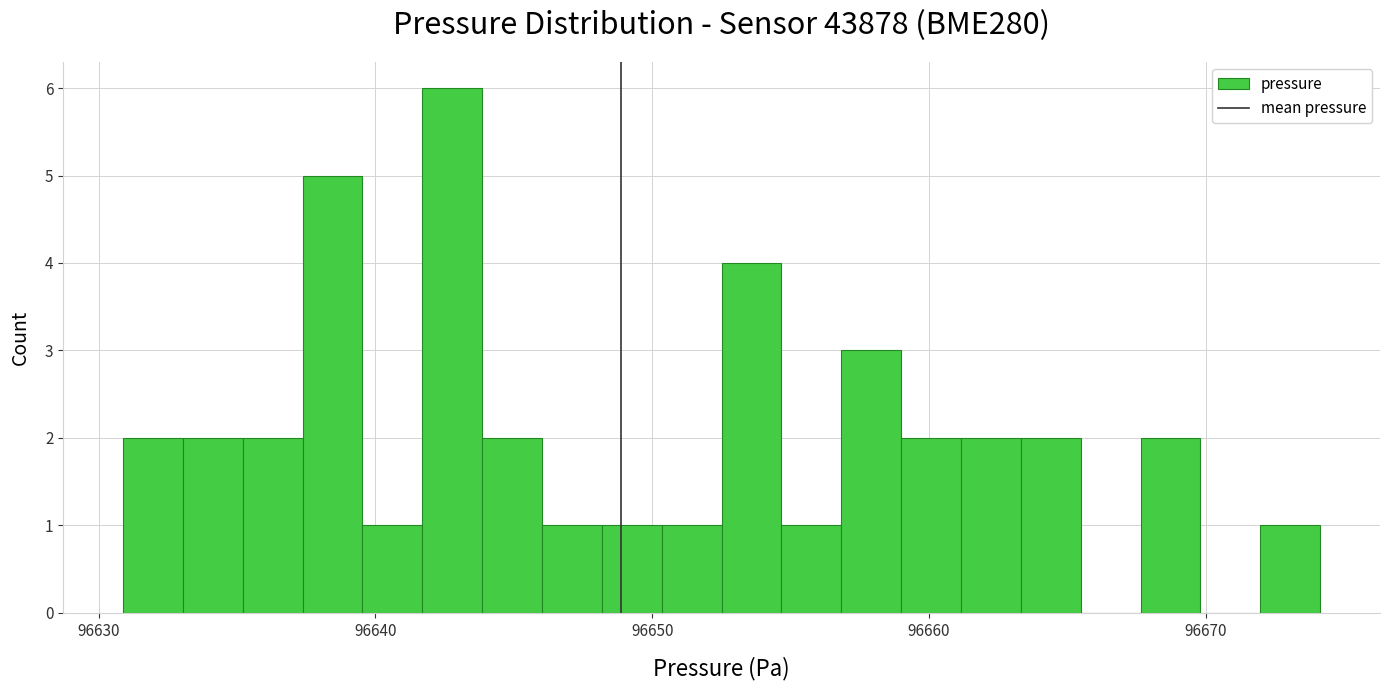

Read against the x-axis, roughly where is the centre of the tallest bar?

96643